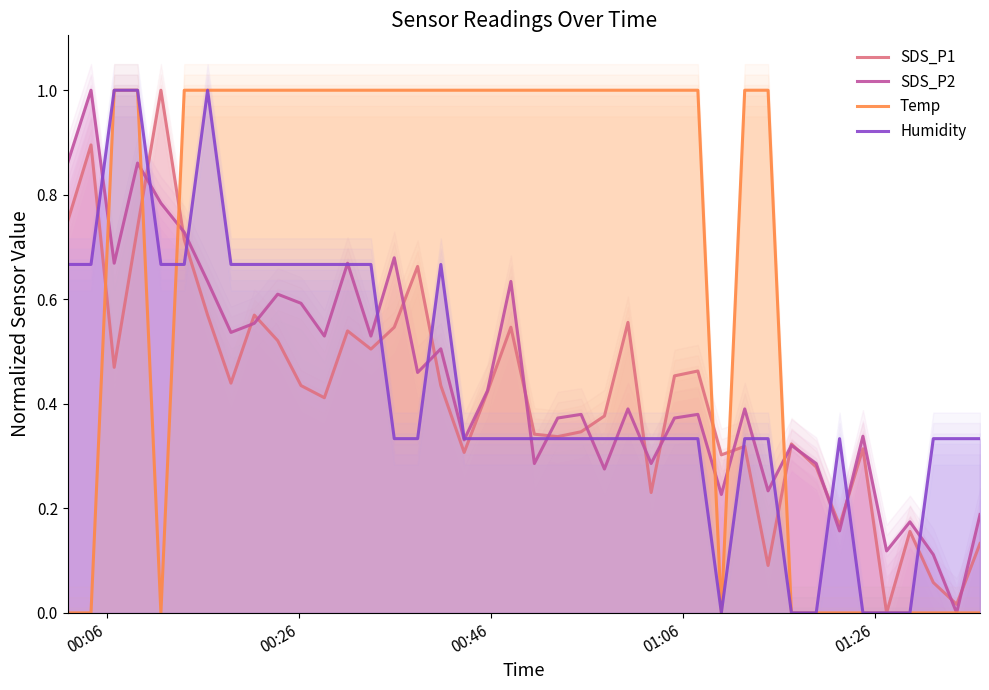

How many times do Humidity and SDS_P1 cross each other?

13